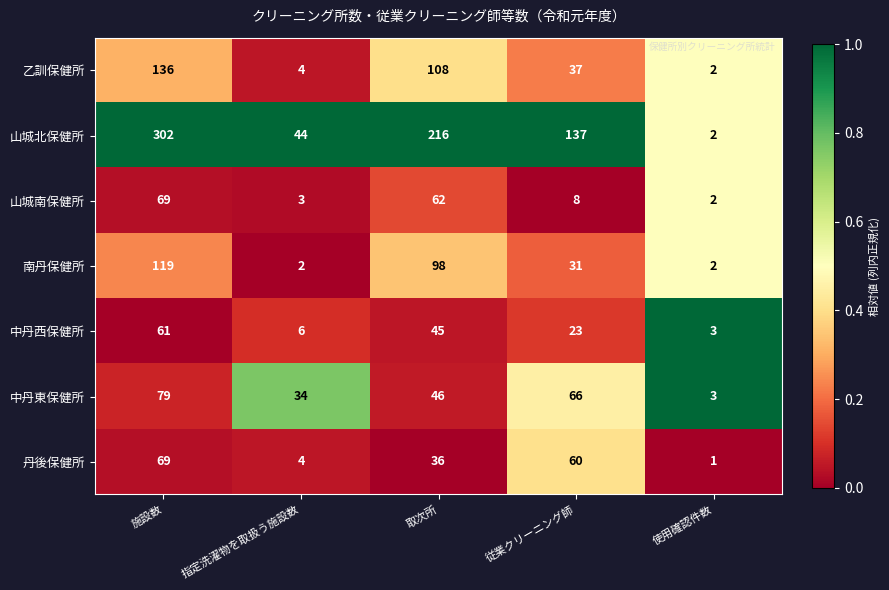

At 取次所, list the series in order from largest to smallest.

山城北保健所, 乙訓保健所, 南丹保健所, 山城南保健所, 中丹東保健所, 中丹西保健所, 丹後保健所